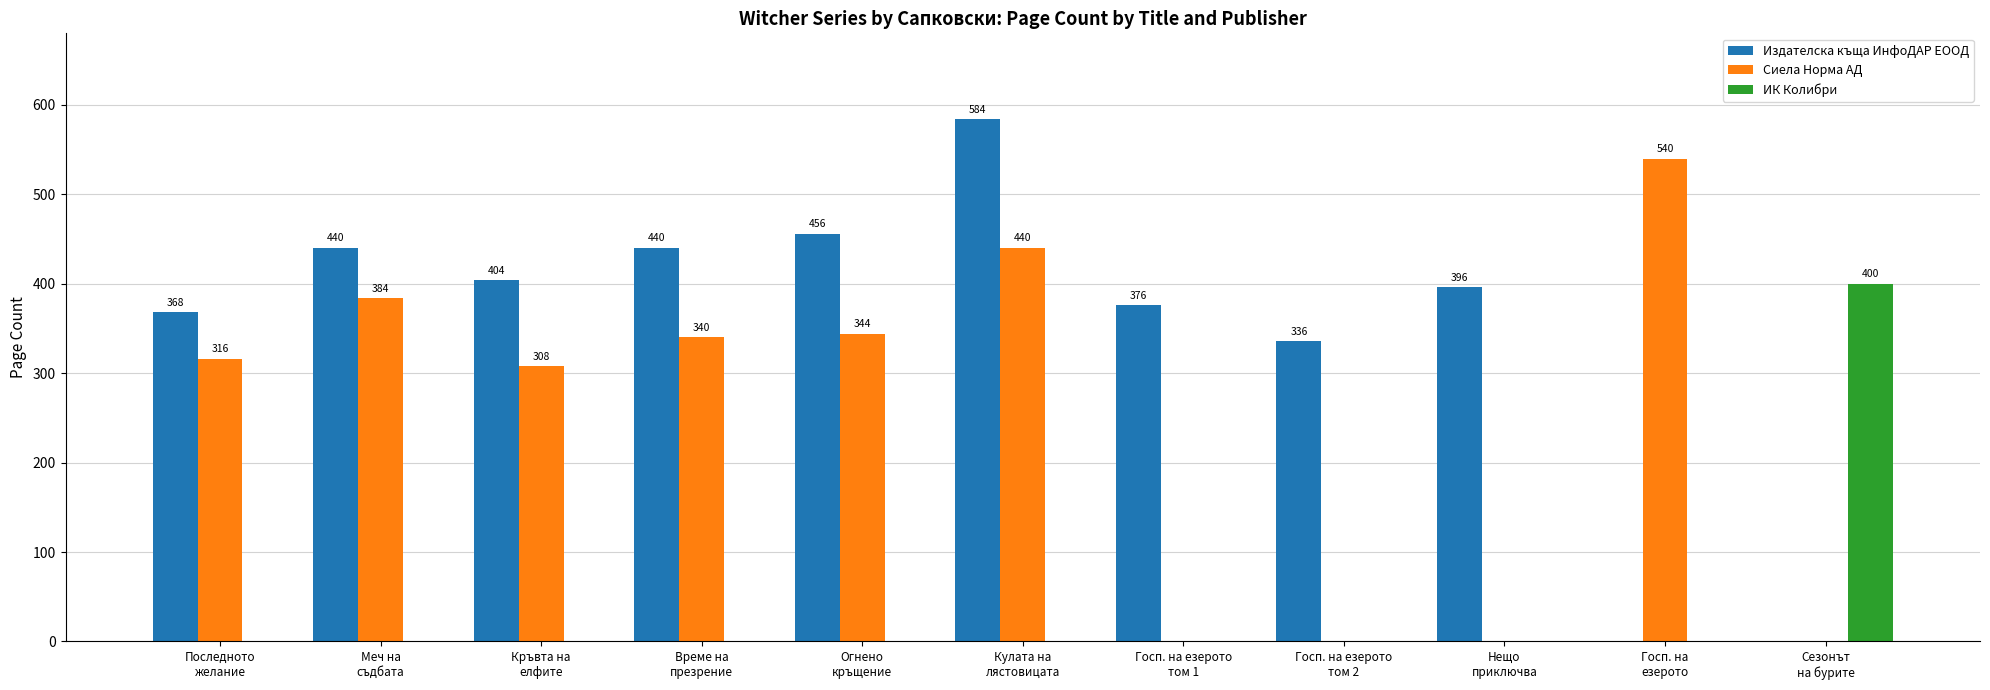

Between Последното
желание and Кулата на
лястовицата, which series saw the biggest shift?

Издателска къща ИнфоДАР ЕООД